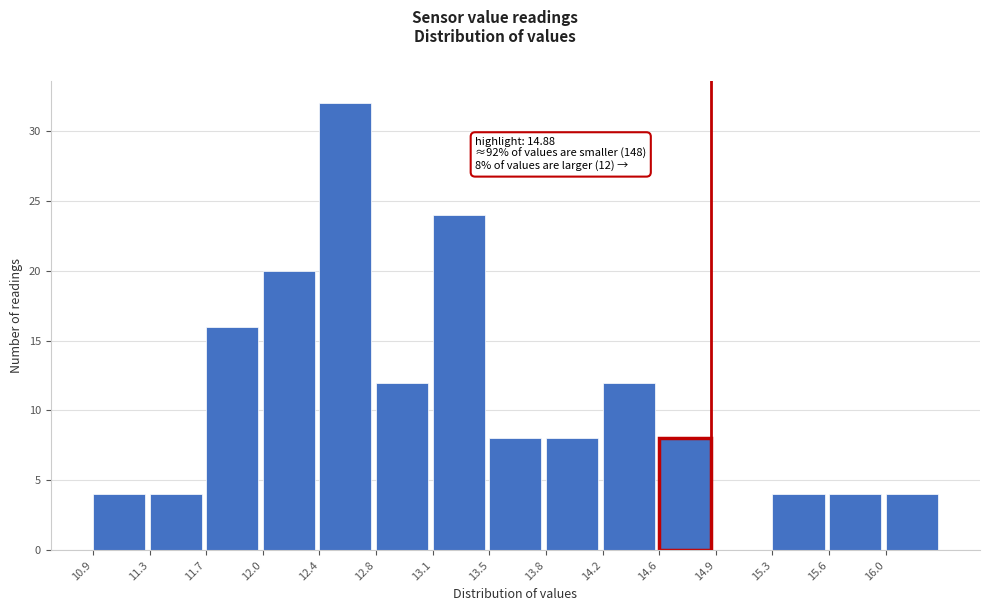

Which range on the x-axis has the tallest bar?

12.39 to 12.75